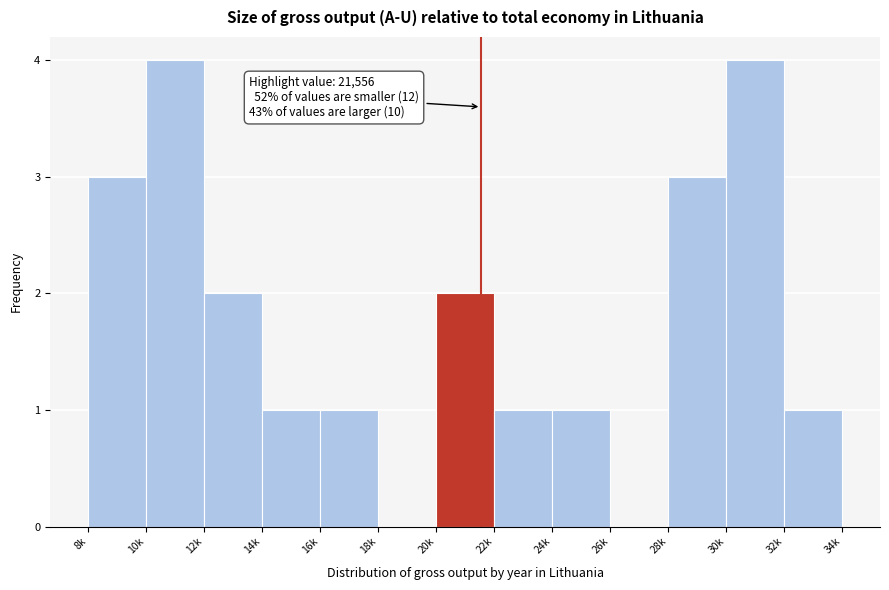

Reading right to left, what are all the values shown in this chart?

32k=1	30k=4	28k=3	26k=0	24k=1	22k=1	20k=2	18k=0	16k=1	14k=1	12k=2	10k=4	8k=3